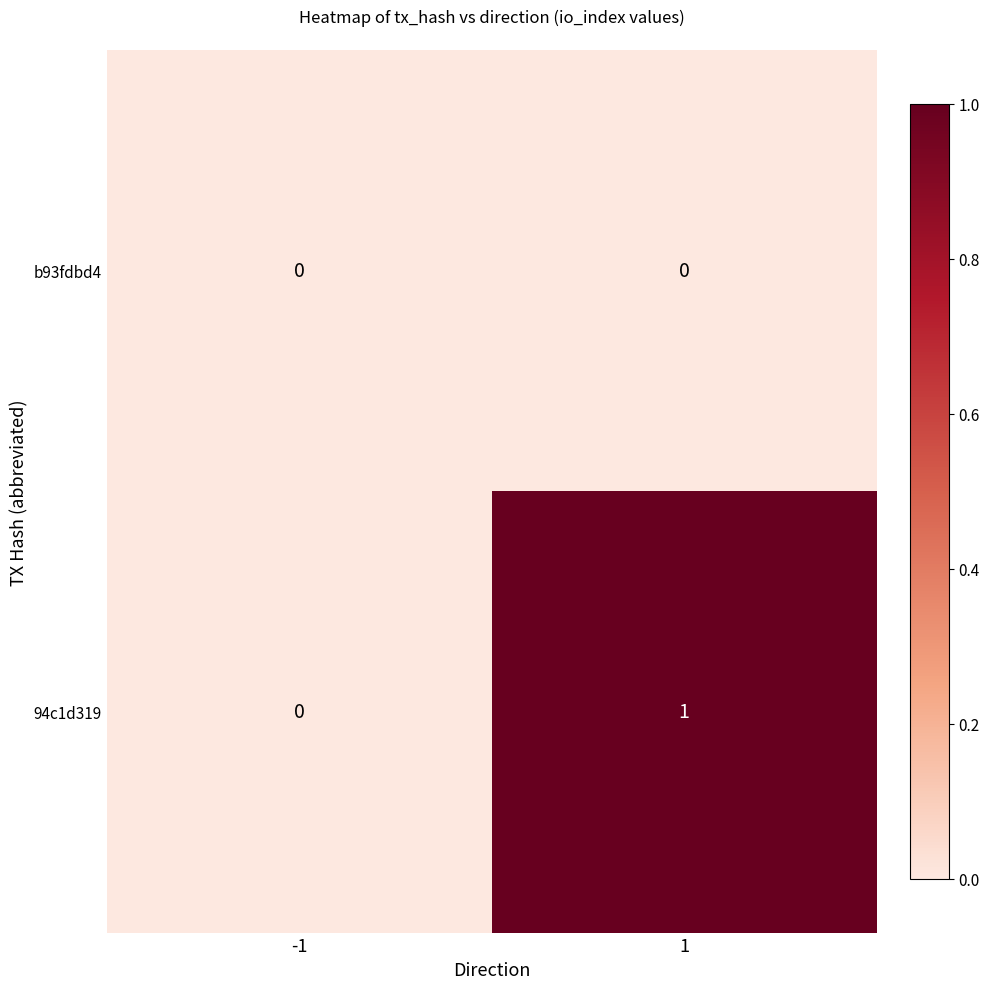

Which category has the highest value across all series?

1